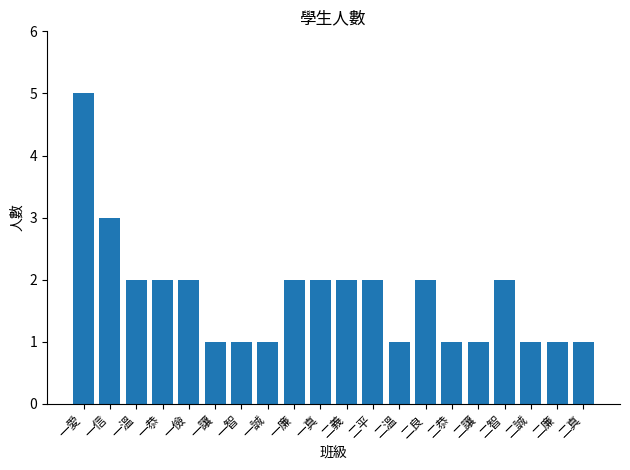

How many distinct data groups are displayed?

1